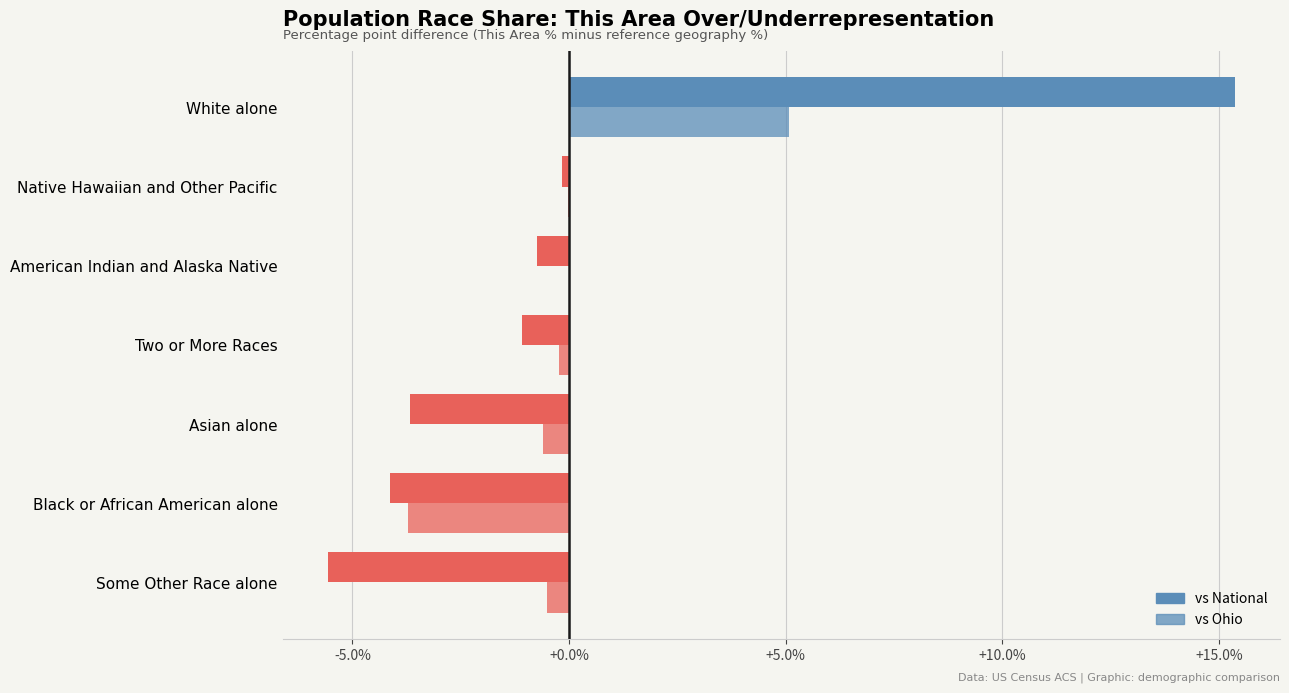

What is the difference between the second highest and second lowest values in the vs National series?

4.0